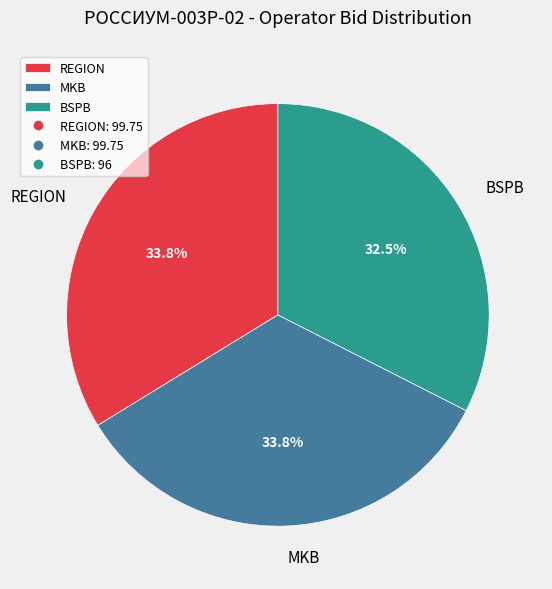

What portion of the pie excludes BSPB?

67.5%